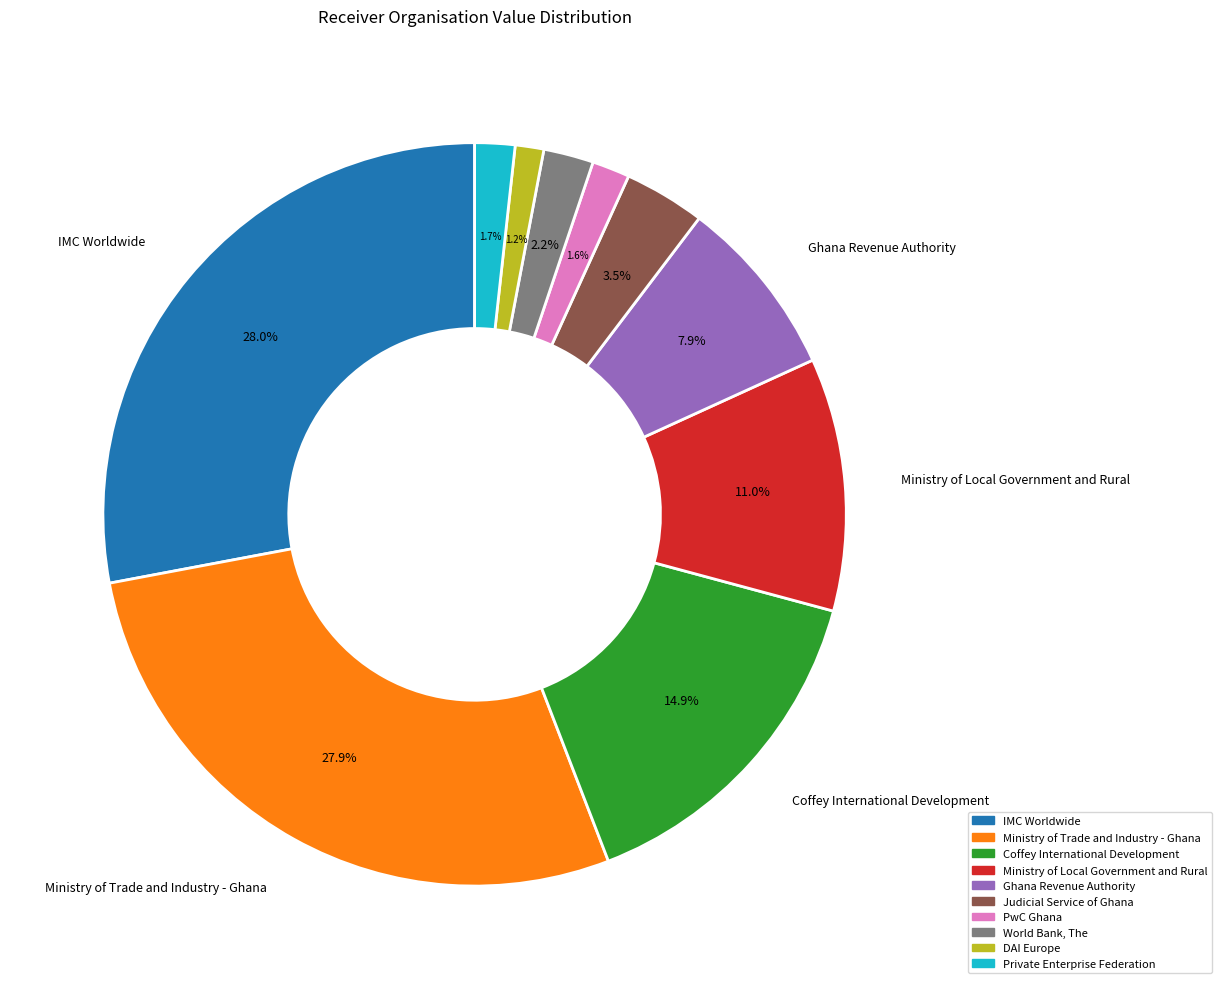

Rank the categories by value from highest to lowest.

IMC Worldwide, Ministry of Trade and Industry - Ghana, Coffey International Development, Ministry of Local Government and Rural, Ghana Revenue Authority, Judicial Service of Ghana, World Bank, The, Private Enterprise Federation, PwC Ghana, DAI Europe